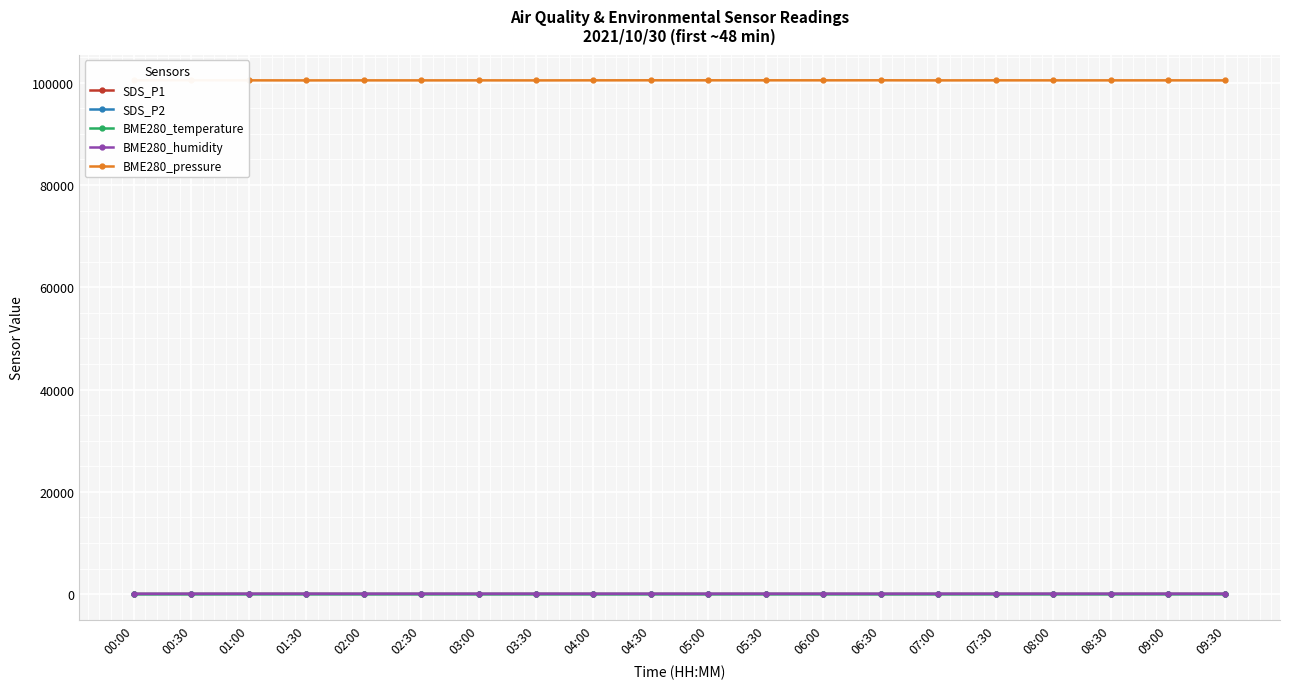

How many lines are shown in the chart?

5